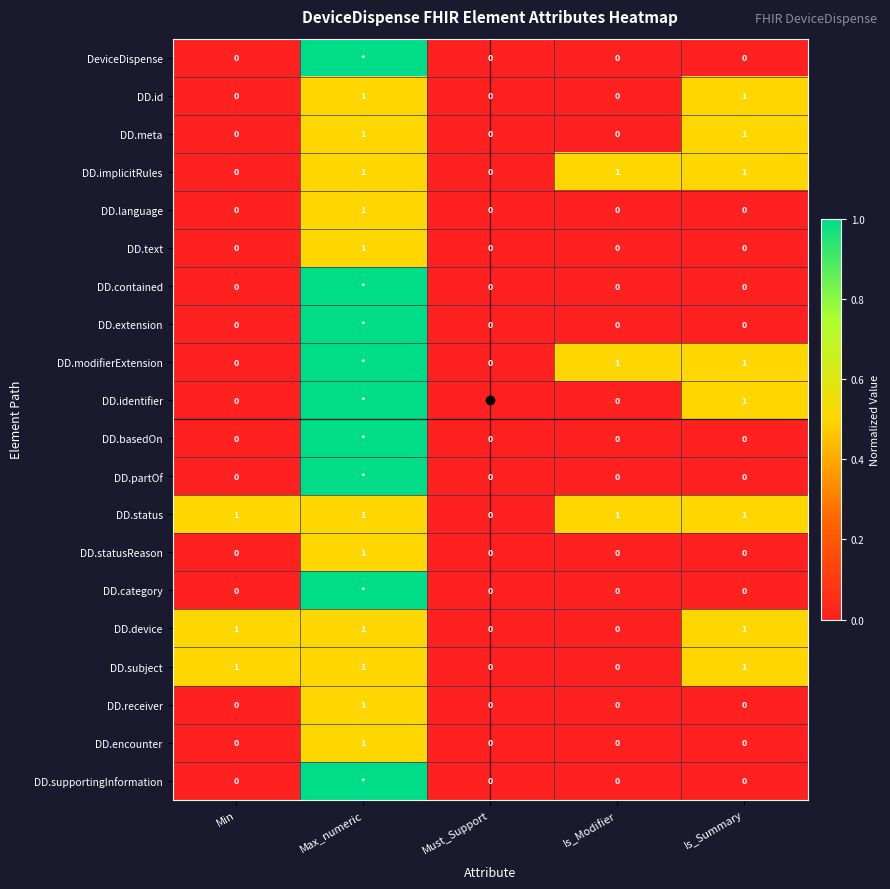

Is the value of DD.subject at Is_Summary greater than the value of DeviceDispense at Is_Modifier?

Yes